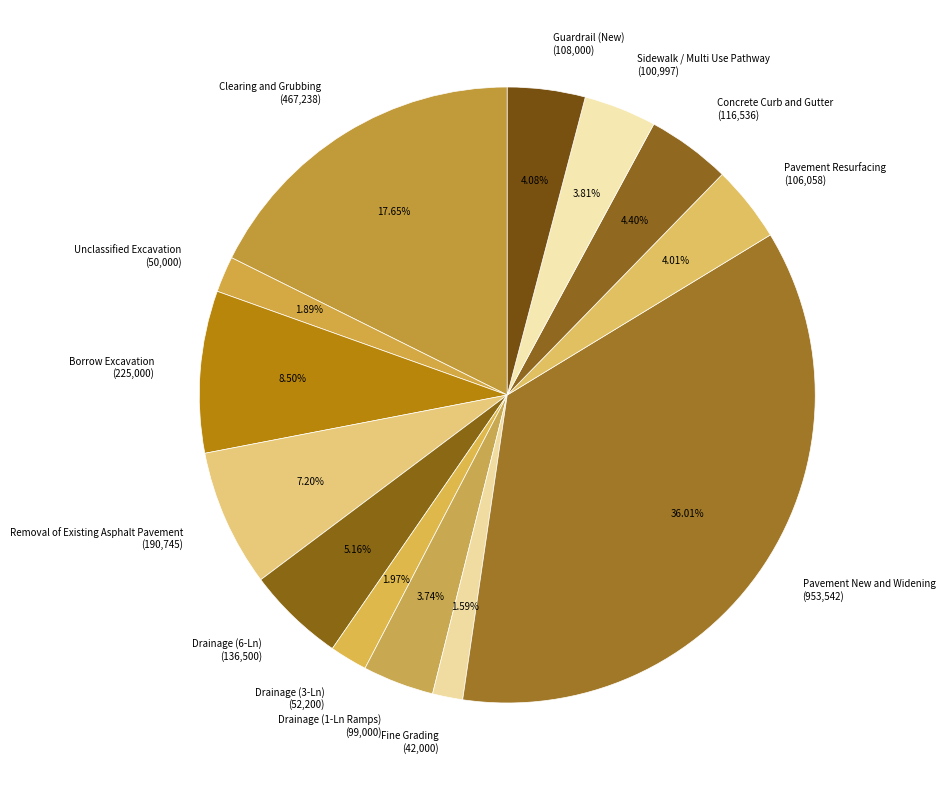

How many segments does this pie chart have?

13